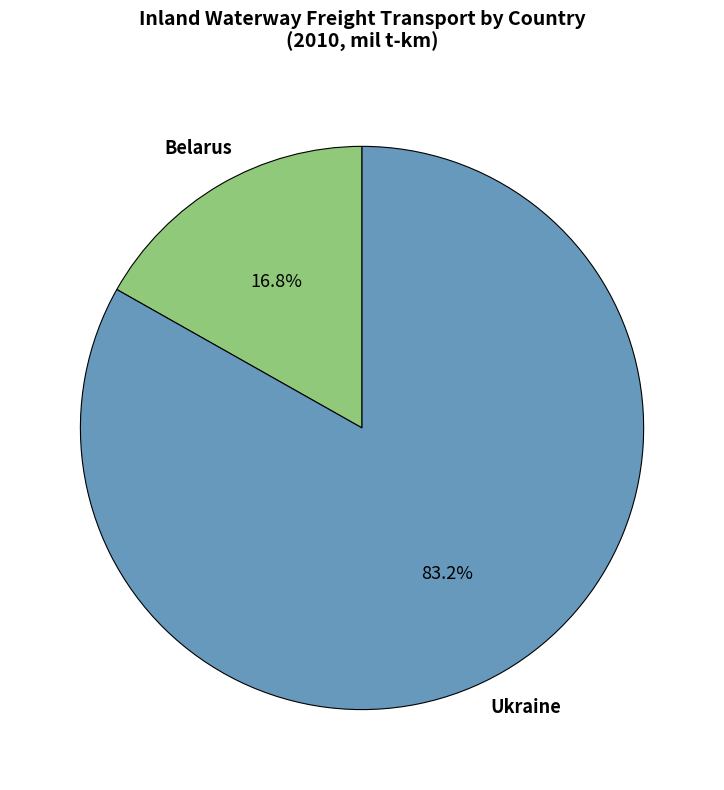

Is there any slice that represents more than half of the pie?

Yes